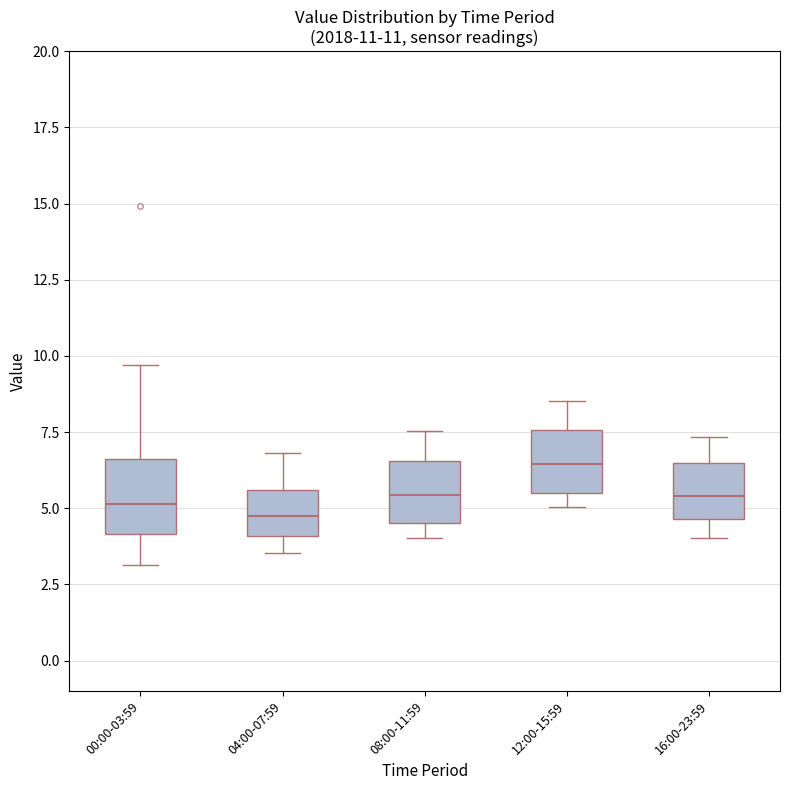

Reading left to right, transcribe this box plot: for each box, give where its median line is, the range the box spans, and where its two whiskers end, as read against the y-axis. The values are not printed on the chart, so give them approximately, as read against the axis.

00:00-03:59: median 5.0, box 4.0 to 6.5, whiskers 3.0 to 9.5
04:00-07:59: median 5.0, box 4.0 to 5.5, whiskers 3.5 to 7.0
08:00-11:59: median 5.5, box 4.5 to 6.5, whiskers 4.0 to 7.5
12:00-15:59: median 6.5, box 5.5 to 7.5, whiskers 5.0 to 8.5
16:00-23:59: median 5.5, box 4.5 to 6.5, whiskers 4.0 to 7.5